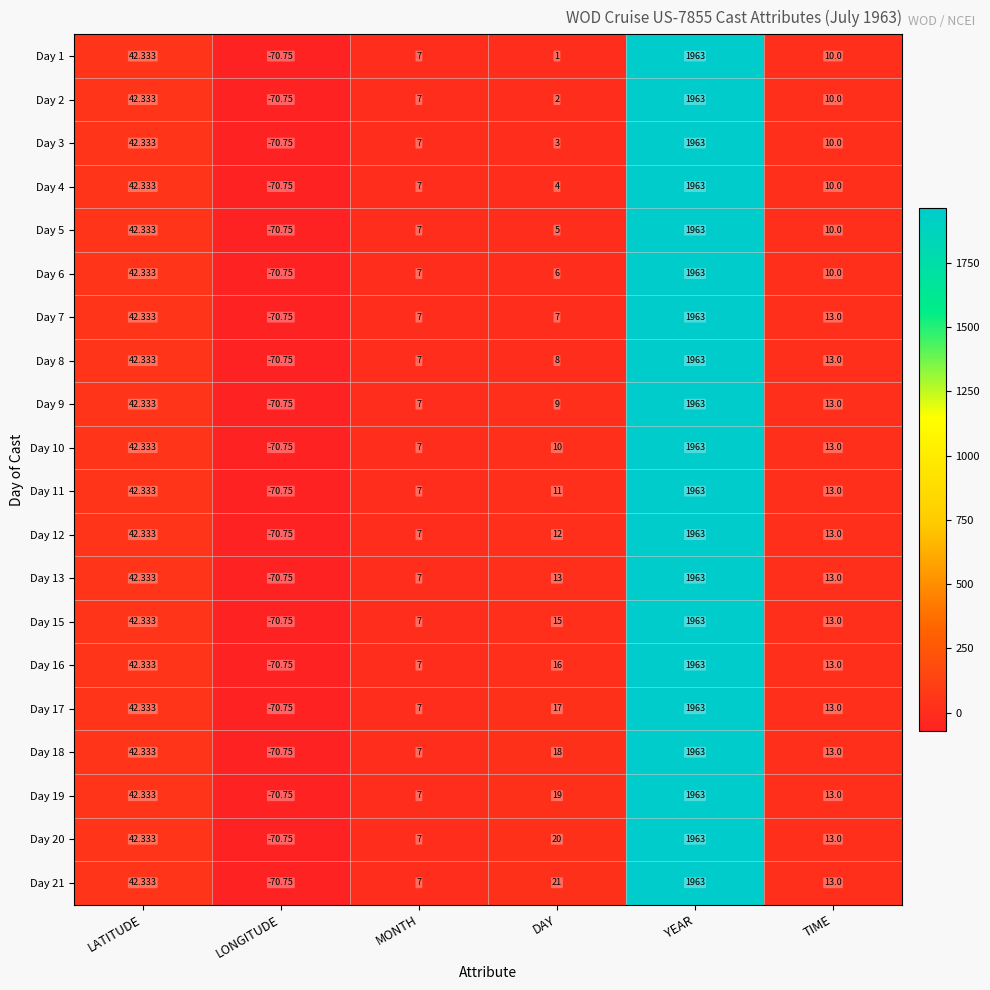

Is the value of Day 21 at YEAR greater than the value of Day 16 at LONGITUDE?

Yes